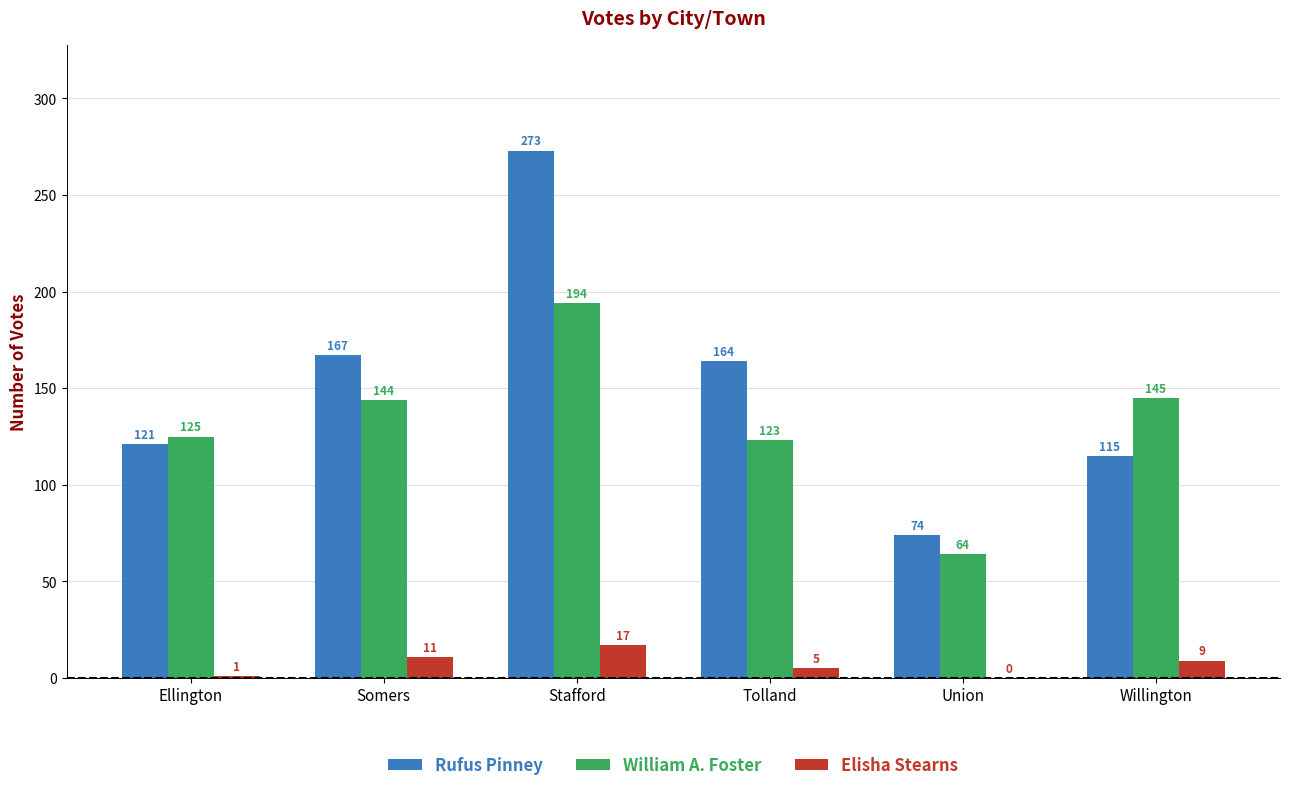

What are all the series names shown in the legend?

Rufus Pinney, William A. Foster, Elisha Stearns